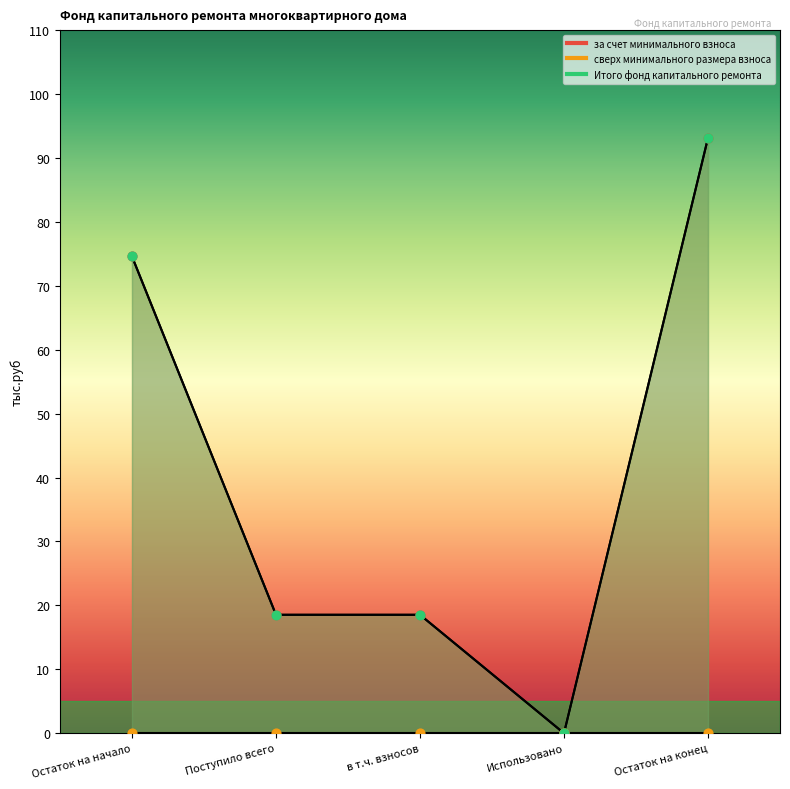

Is the value of за счет минимального взноса at в т.ч. взносов greater than the value of Итого фонд капитального ремонта at в т.ч. взносов?

No